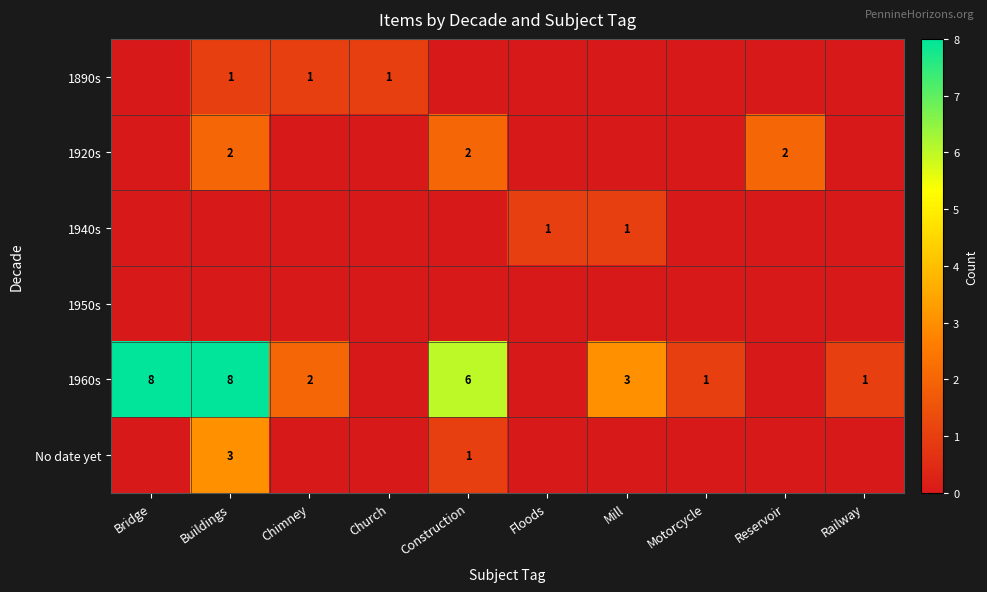

Is it true that 1940s equals 1 at Mill?

True